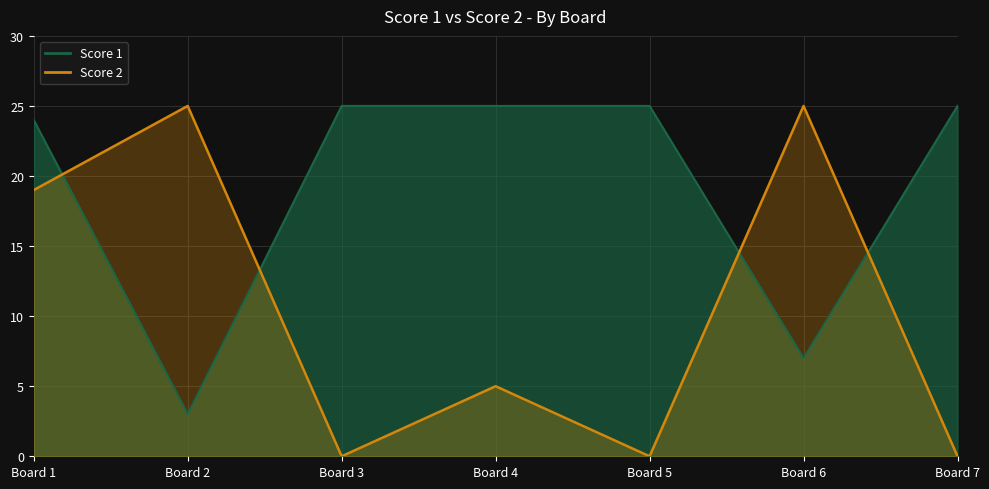

Which label corresponds to the smallest value in the chart?

Board 3